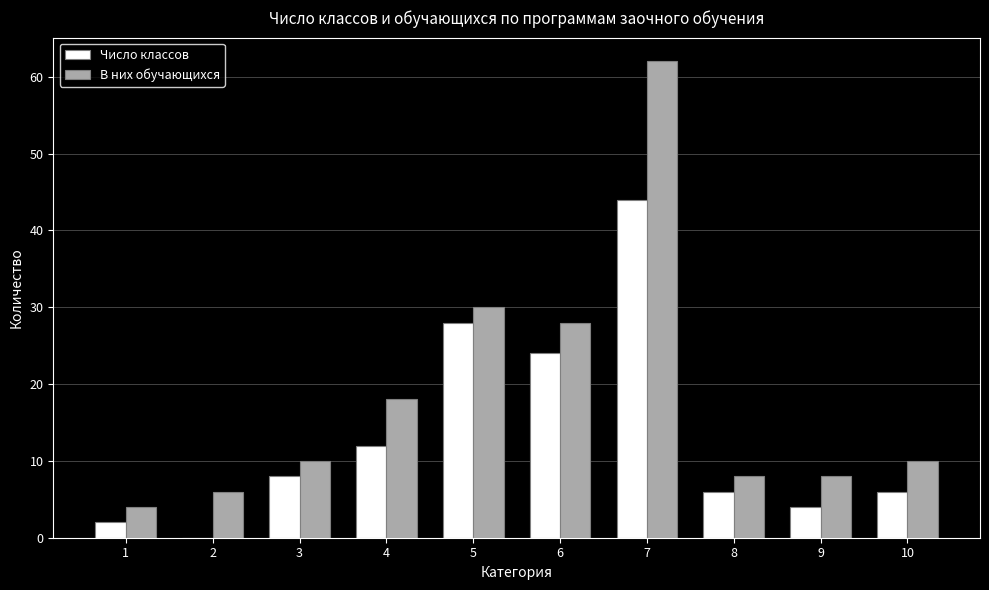

Reading left to right, what are all the values shown in this chart?

Число классов: 1=2	2=0	3=8	4=12	5=28	6=24	7=44	8=6	9=4	10=6
В них обучающихся: 1=4	2=6	3=10	4=18	5=30	6=28	7=62	8=8	9=8	10=10